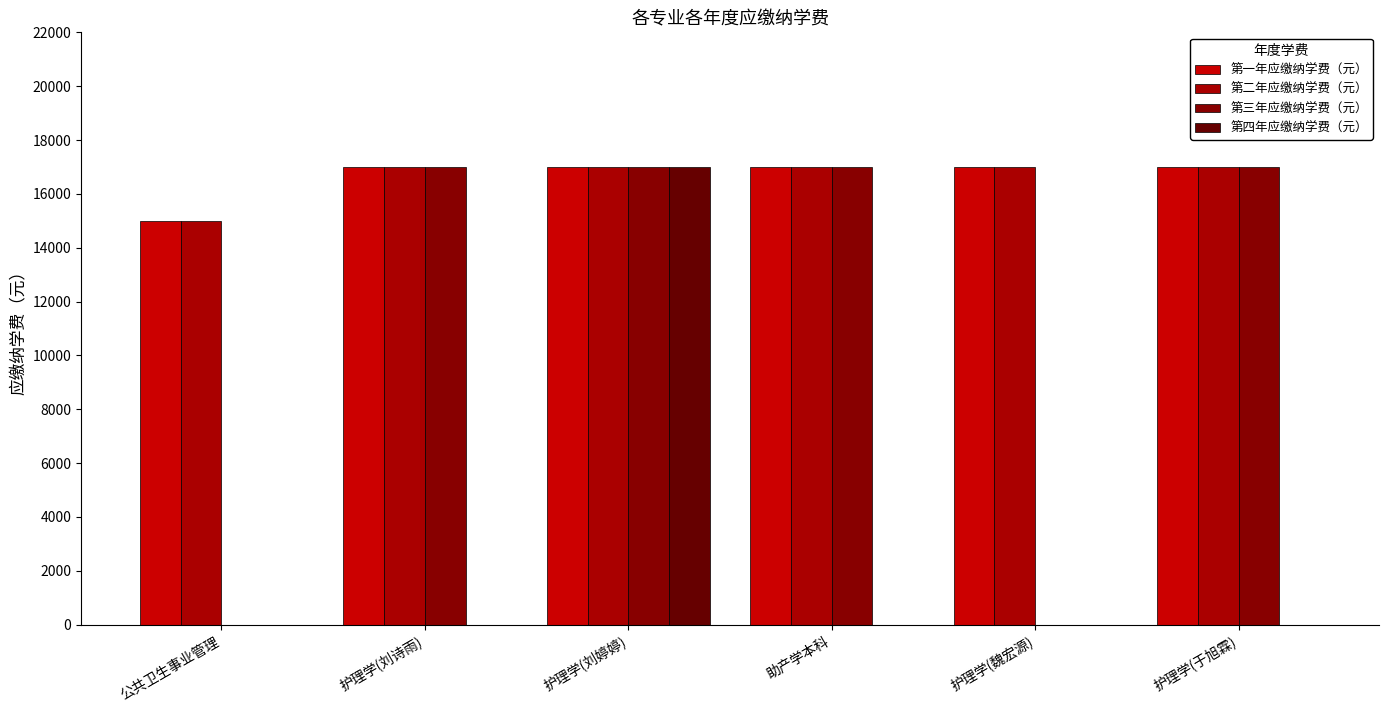

Reading right to left, what are all the values shown in this chart?

第一年应缴纳学费（元）: 17000	17000	17000	17000	17000	15000
第二年应缴纳学费（元）: 17000	17000	17000	17000	17000	15000
第三年应缴纳学费（元）: 17000	0	17000	17000	17000	0
第四年应缴纳学费（元）: 0	0	0	17000	0	0